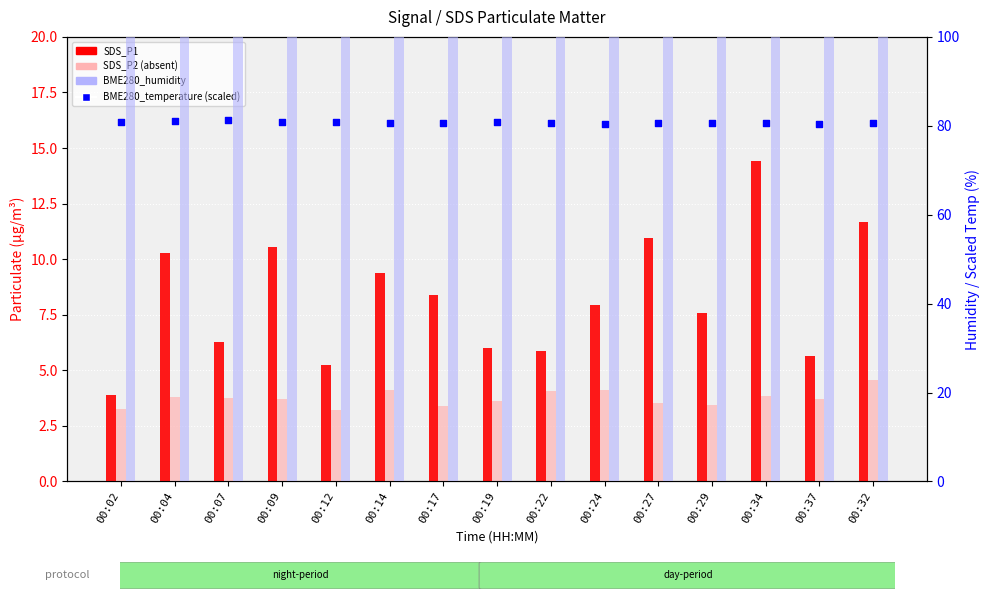

At how many categories does at least one series exceed 68?

15